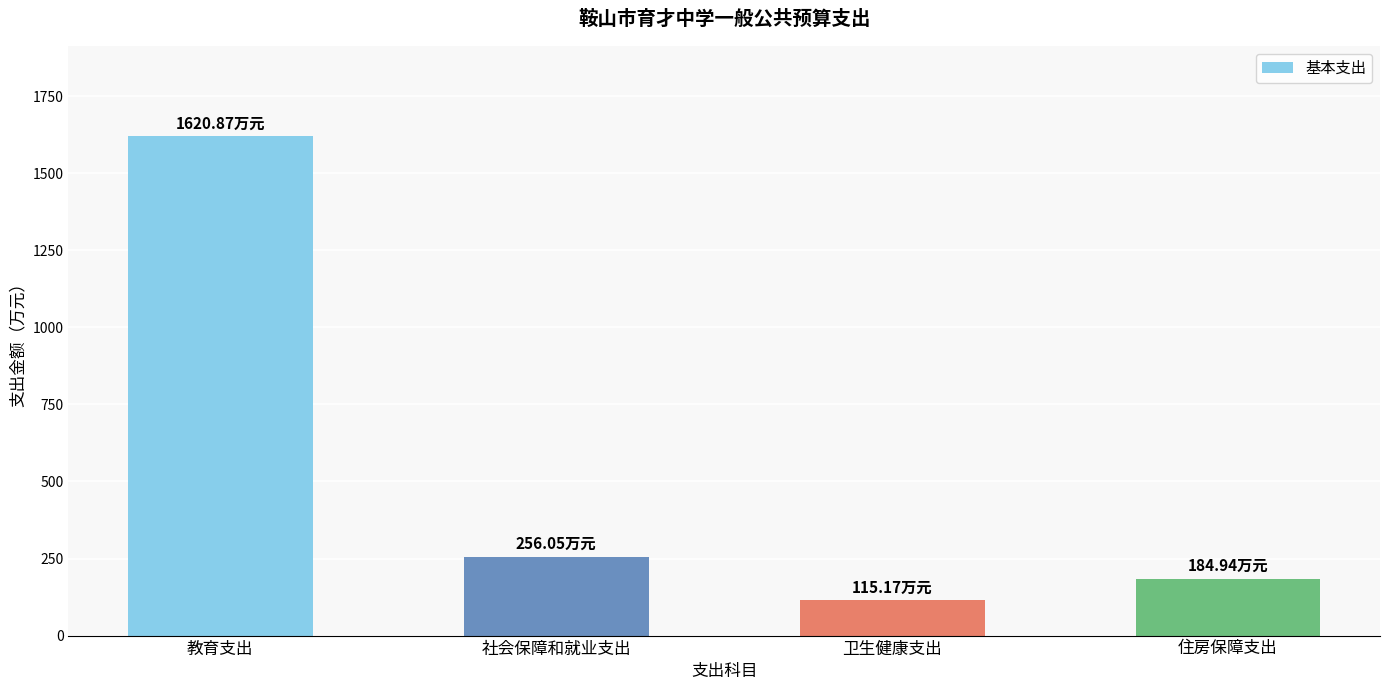

Reading right to left, what are all the values shown in this chart?

184.9	115.2	256.1	1620.9